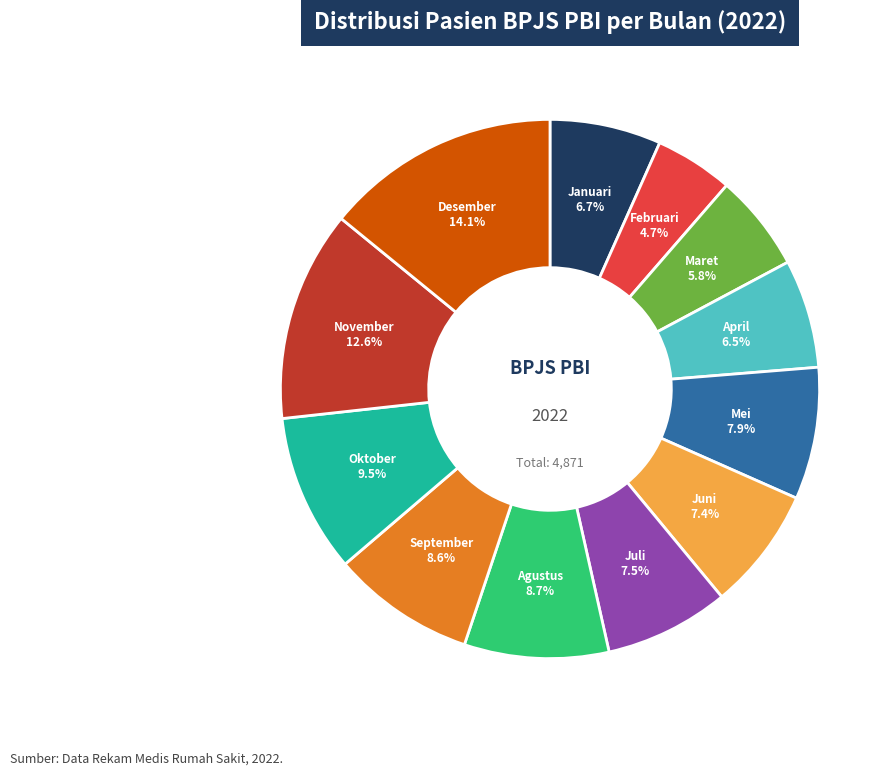

Does any single category account for the majority?

No